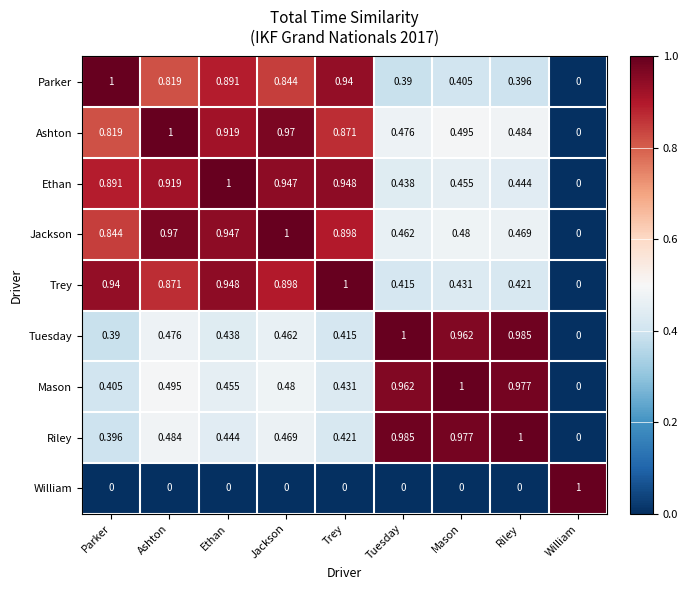

Is the value of Trey at Ethan greater than the value of Tuesday at Mason?

No